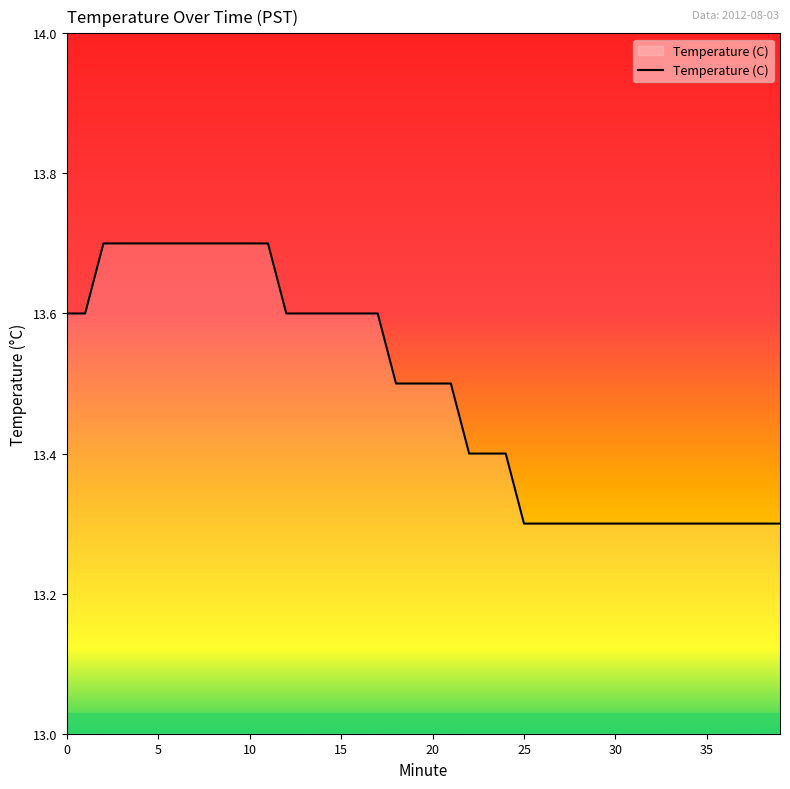

Count the values in the range 13 to 14.

40